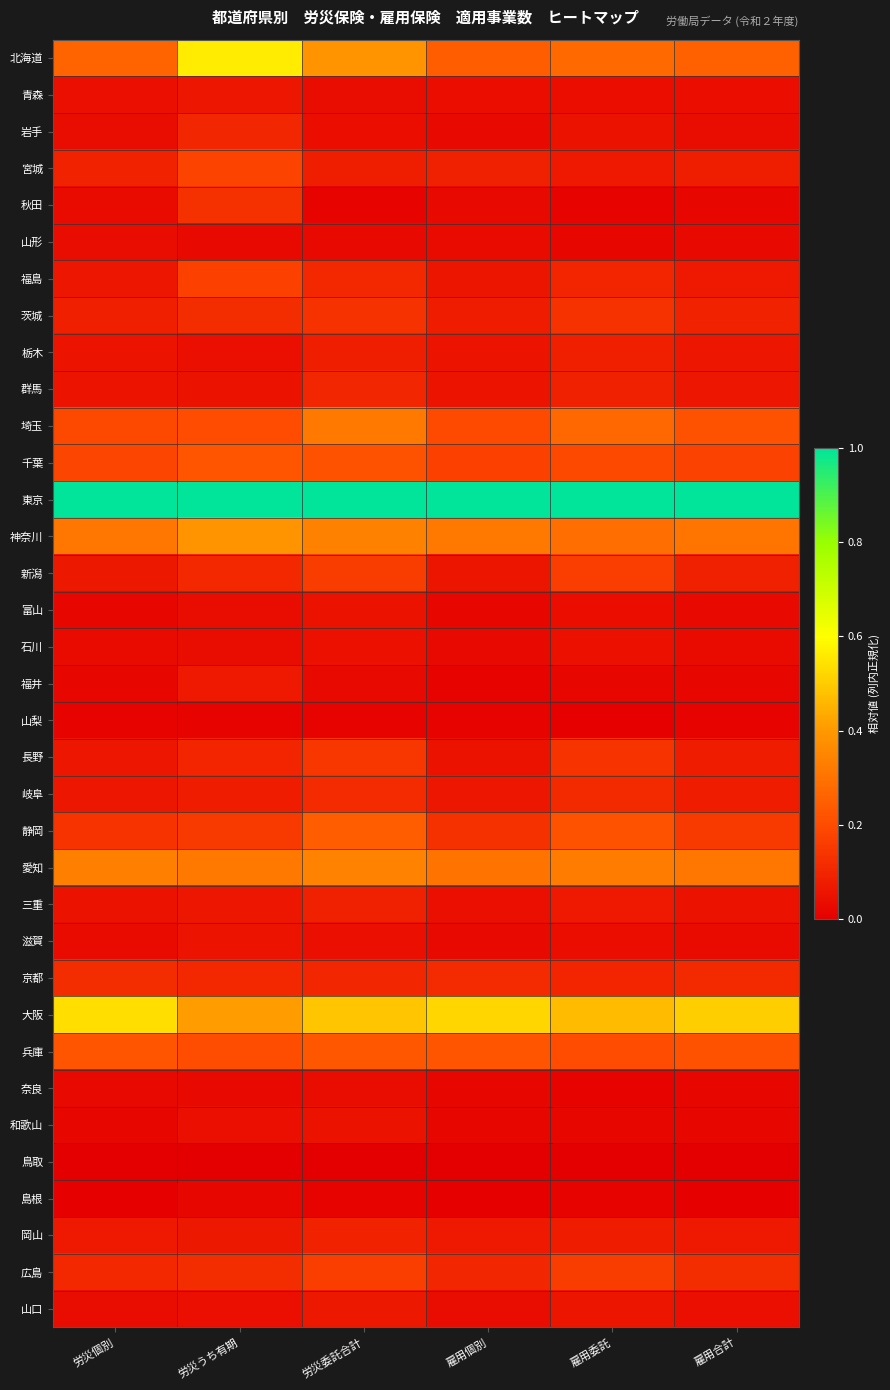

Rank the series by their maximum value, from highest to lowest.

東京, 北海道, 大阪, 神奈川, 愛知, 埼玉, 静岡, 兵庫, 千葉, 宮城, 福島, 広島, 新潟, 長野, 茨城, 秋田, 京都, 岐阜, 岩手, 群馬, 岡山, 三重, 栃木, 福井, 山口, 青森, 滋賀, 和歌山, 富山, 石川, 奈良, 山形, 島根, 山梨, 鳥取